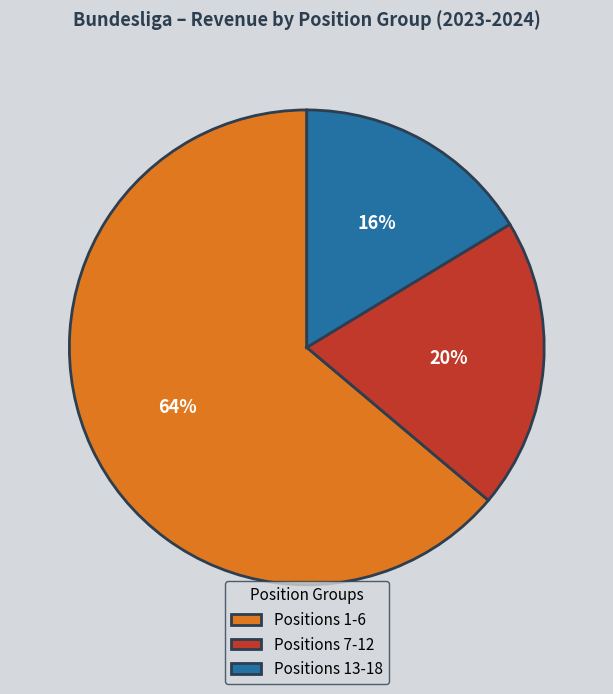

Which category accounts for the majority?

Positions 1-6